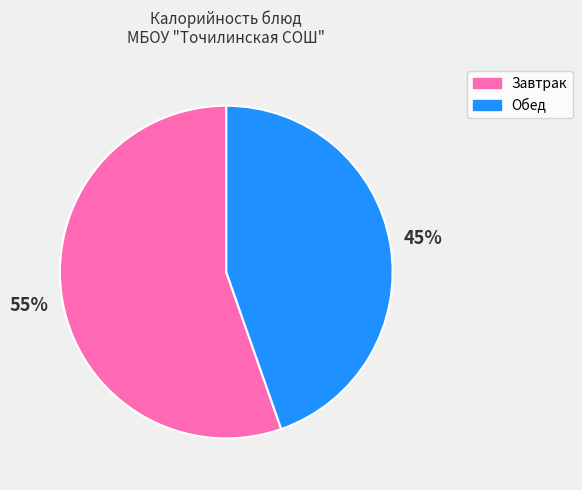

Is there any slice that represents more than half of the pie?

Yes